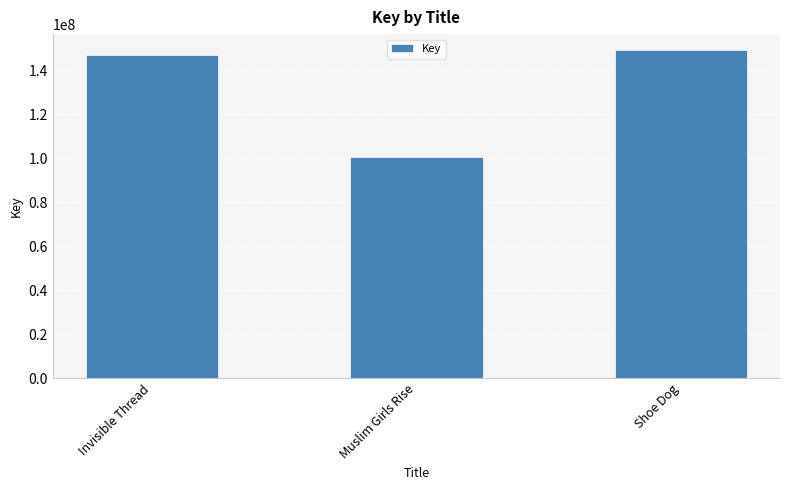

What is the greatest value displayed?

148939716